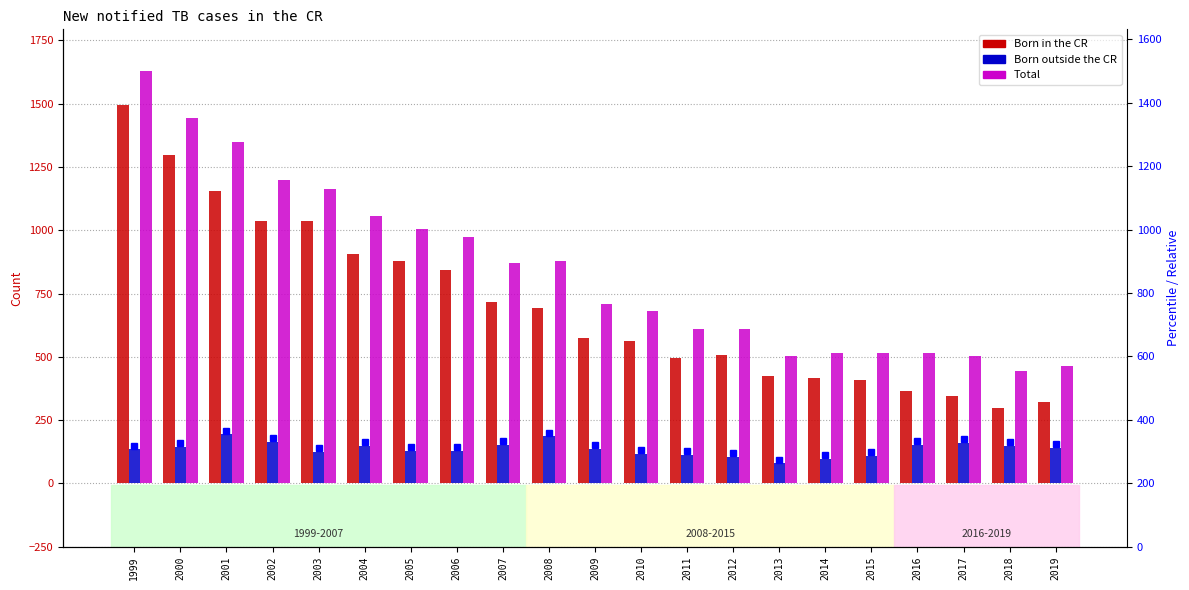

What is the difference between the Born in the CR values at 1999 and 2018?

1199